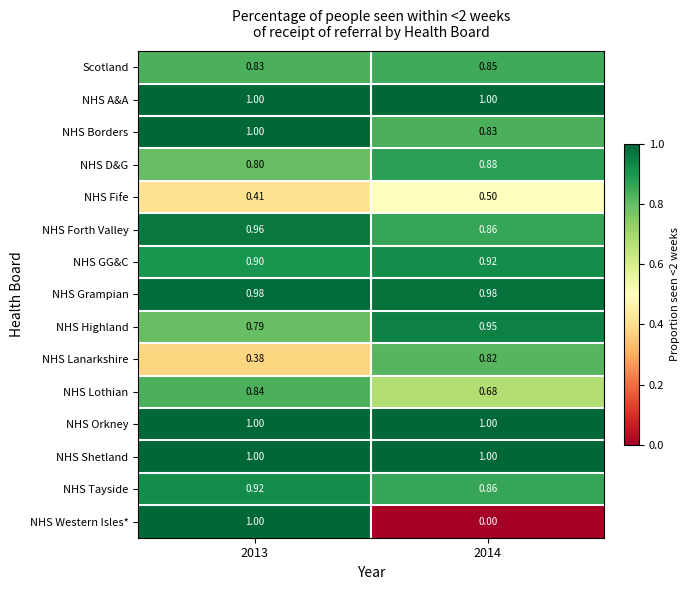

Which series has the widest spread of values?

NHS Western Isles*